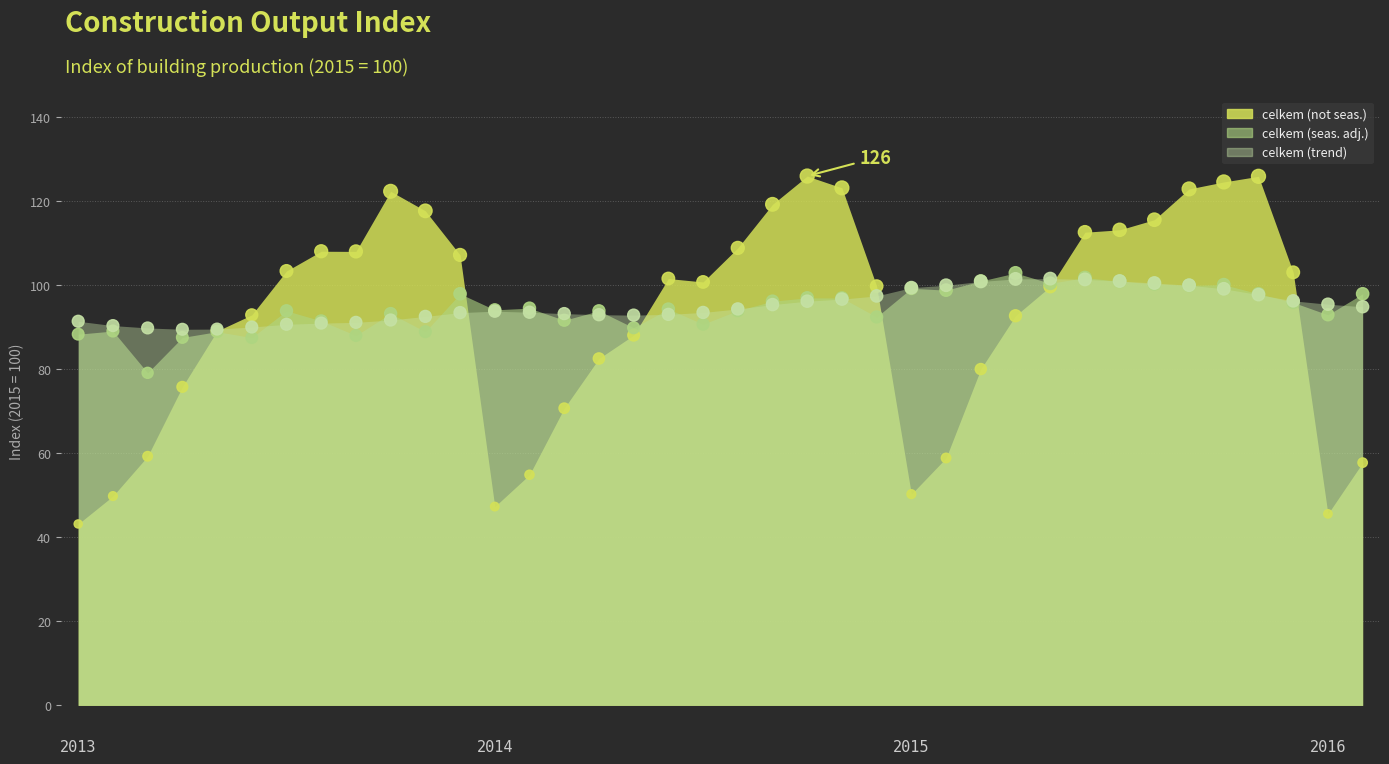

At which category is the sum across all series the highest?

2015-10